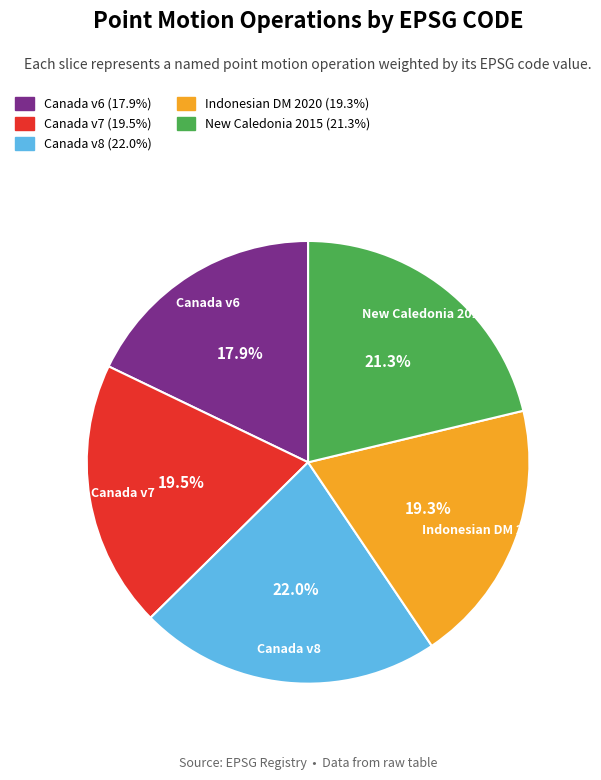

Does New Caledonia 2015 represent more than half of the total?

No